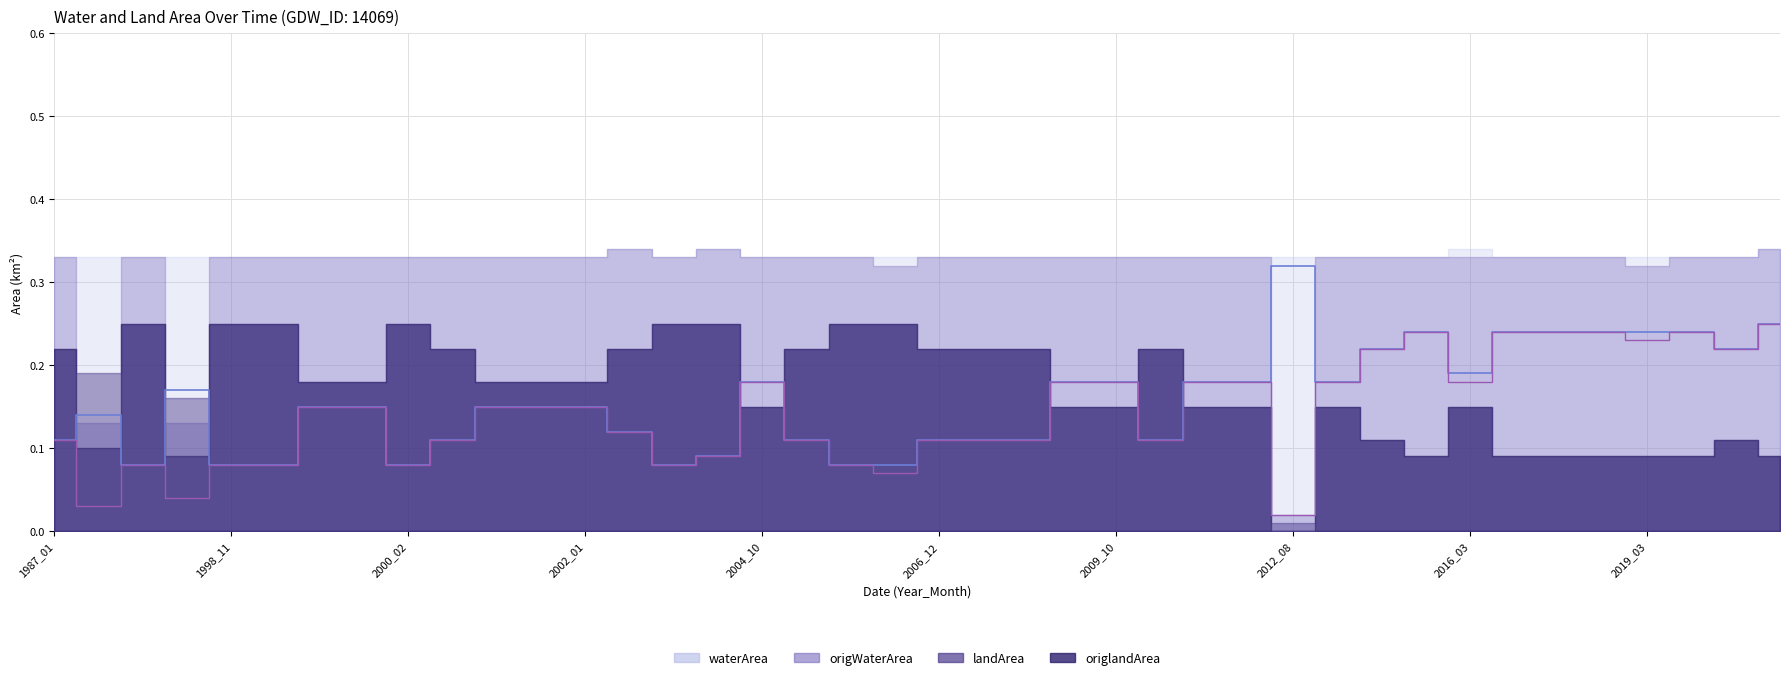

Rank the categories by waterArea value from highest to lowest.

2012_08, 2020_10, 2016_02, 2017_11, 2018_08, 2019_02, 2019_03, 2019_12, 2014_04, 2020_01, 2016_03, 2004_10, 2008_11, 2009_10, 2010_12, 2012_01, 2014_01, 1994_11, 1999_11, 1999_12, 2001_11, 2001_12, 2002_01, 1988_08, 2002_02, 1987_01, 2001_03, 2004_12, 2006_12, 2007_02, 2008_03, 2010_02, 2004_04, 1994_01, 1998_11, 1999_02, 2000_02, 2002_03, 2006_02, 2006_03